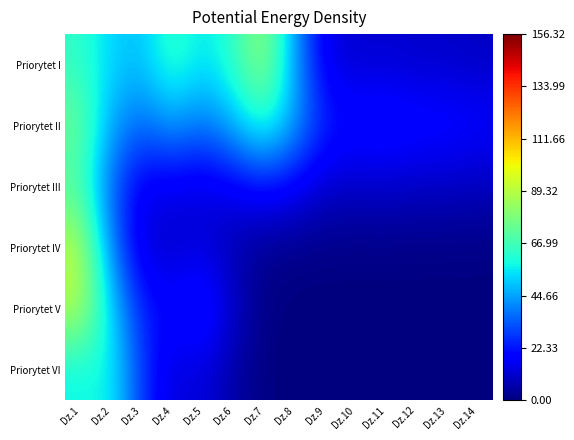

At which category is the sum across all series the highest?

Dz.1